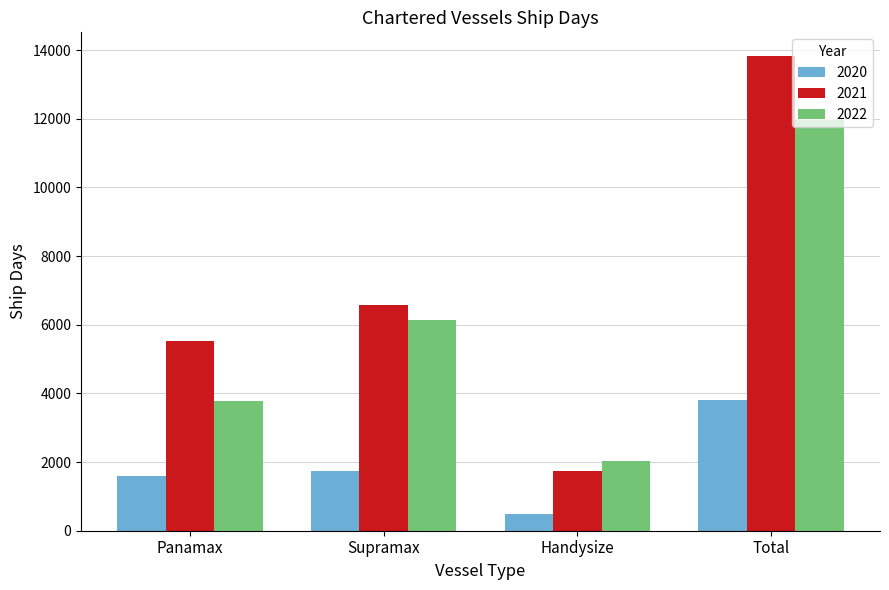

Does the chart contain stacked bars?

No